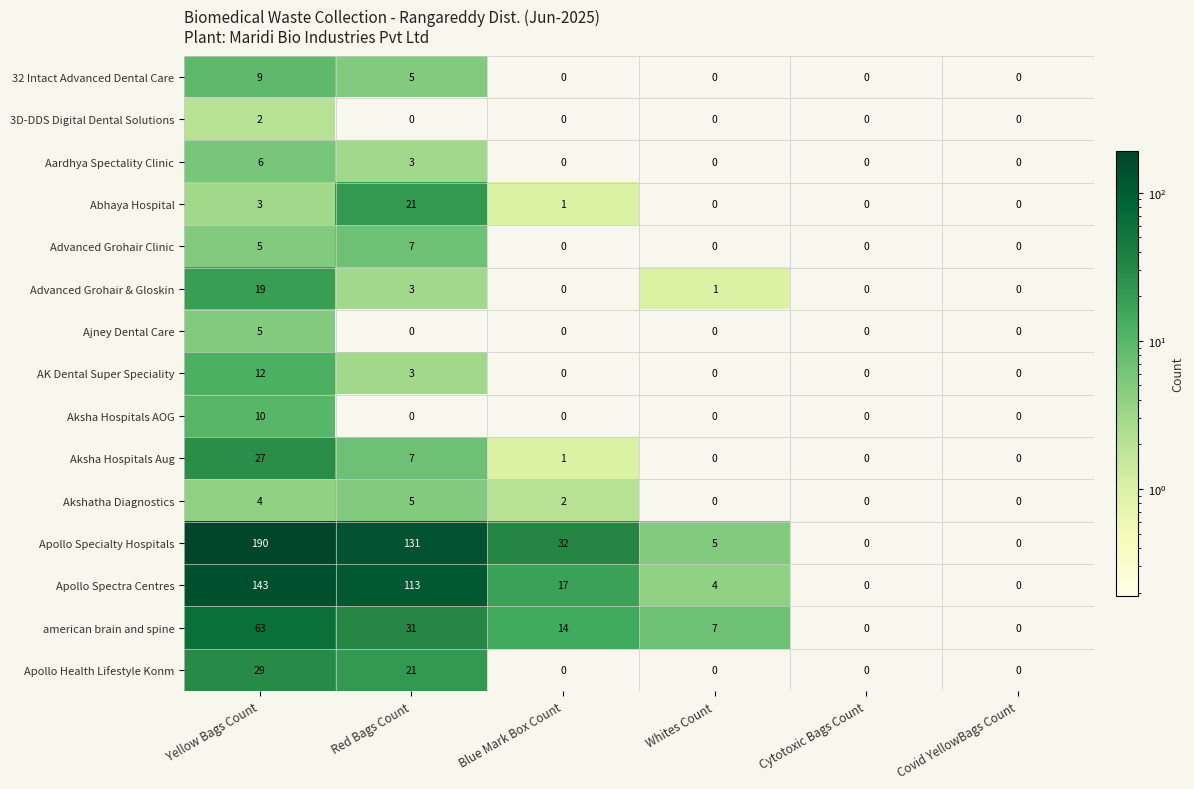

What is the total value across all series at Blue Mark Box Count?

67